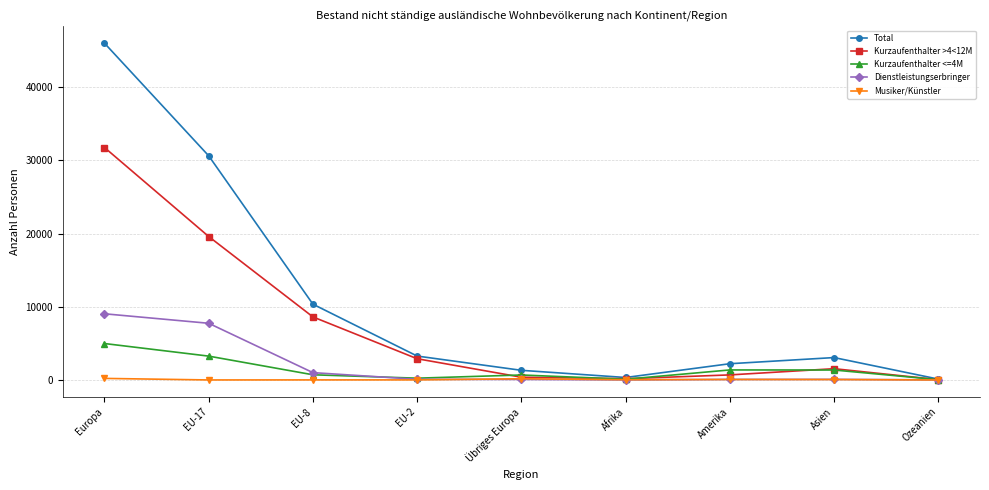

In Kurzaufenthalter >4<12M, how many points are higher than both neighbors (excluding endpoints)?

1